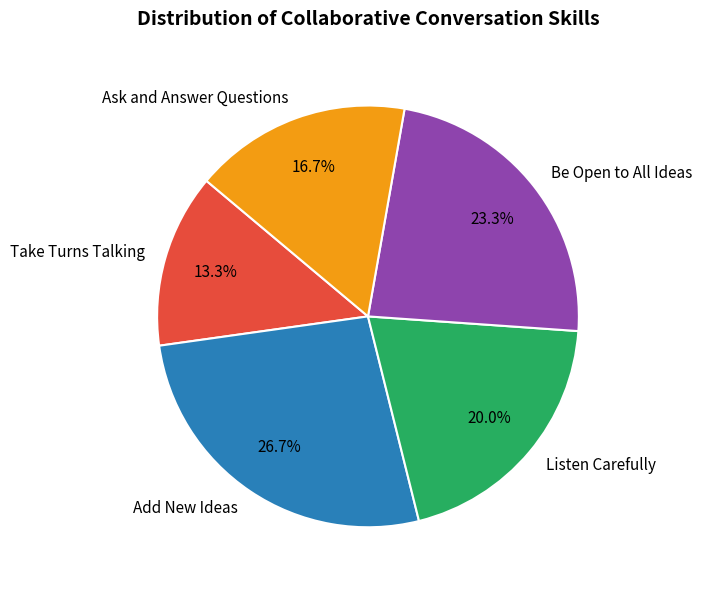

Rank the categories by value from lowest to highest.

Take Turns Talking, Ask and Answer Questions, Listen Carefully, Be Open to All Ideas, Add New Ideas